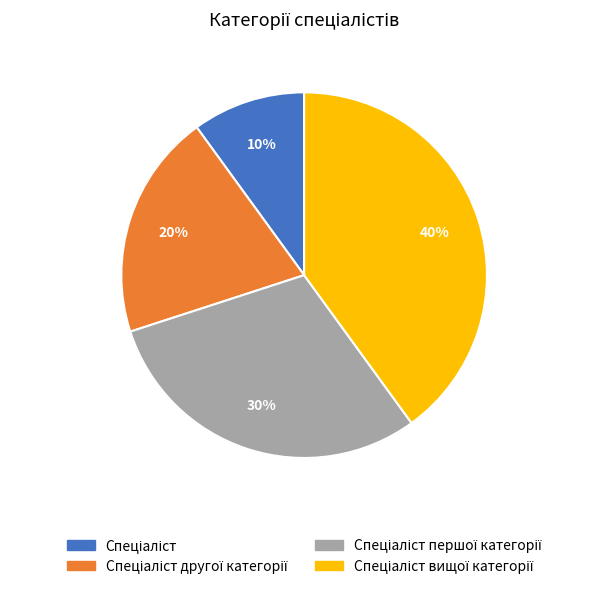

Does any single category account for the majority?

No